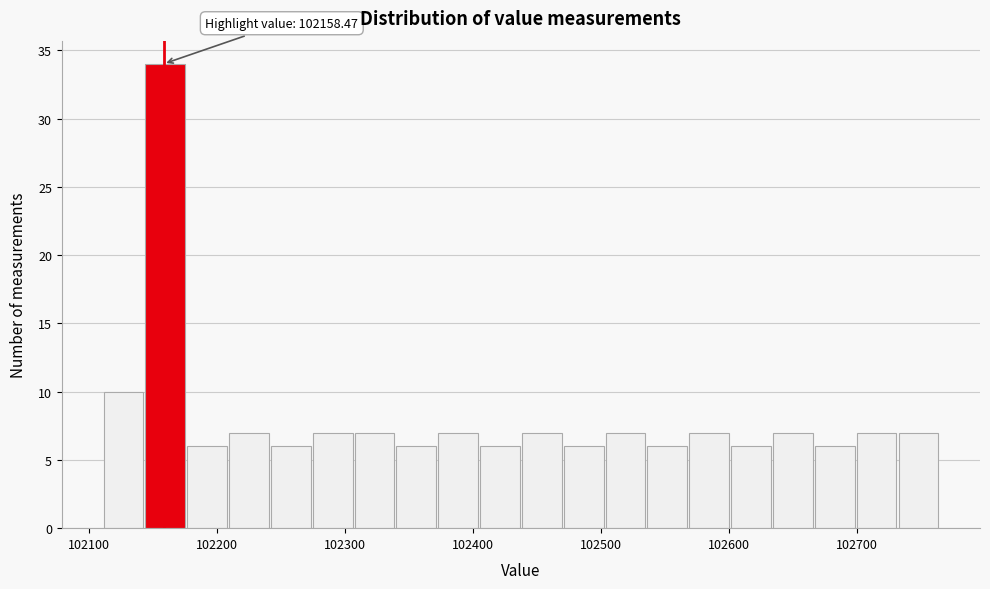

Around what value on the x-axis is the tallest bar? Give the approximate position of its centre, as read against the axis.

102160